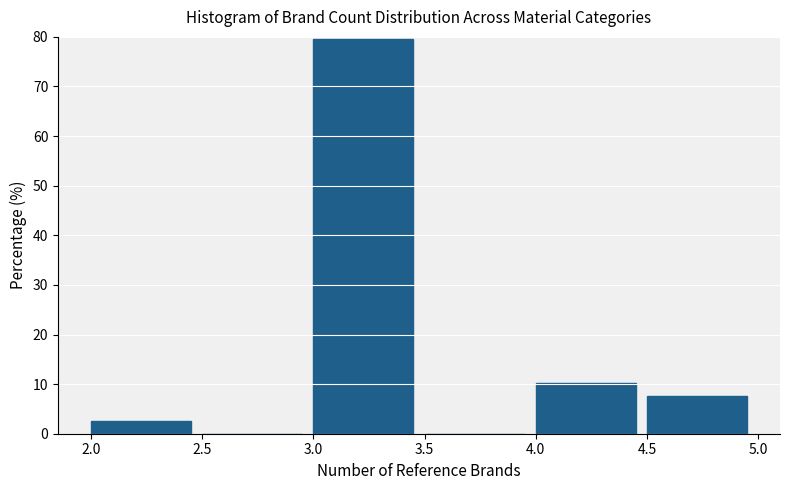

Reading left to right, transcribe this chart: for each bar, give the range it covers on the x-axis and its height. The values are not printed on the chart, so give them approximately, as read against the axis.

2.0 to 2.5: 3
2.5 to 3.0: 0
3.0 to 3.5: 79
3.5 to 4.0: 0
4.0 to 4.5: 10
4.5 to 5.0: 8